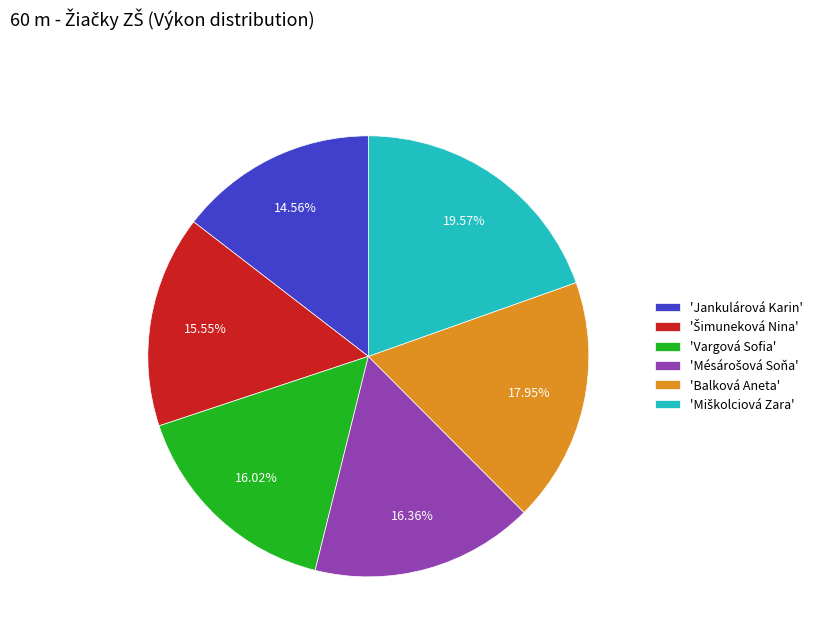

Is there a majority slice in this chart?

No